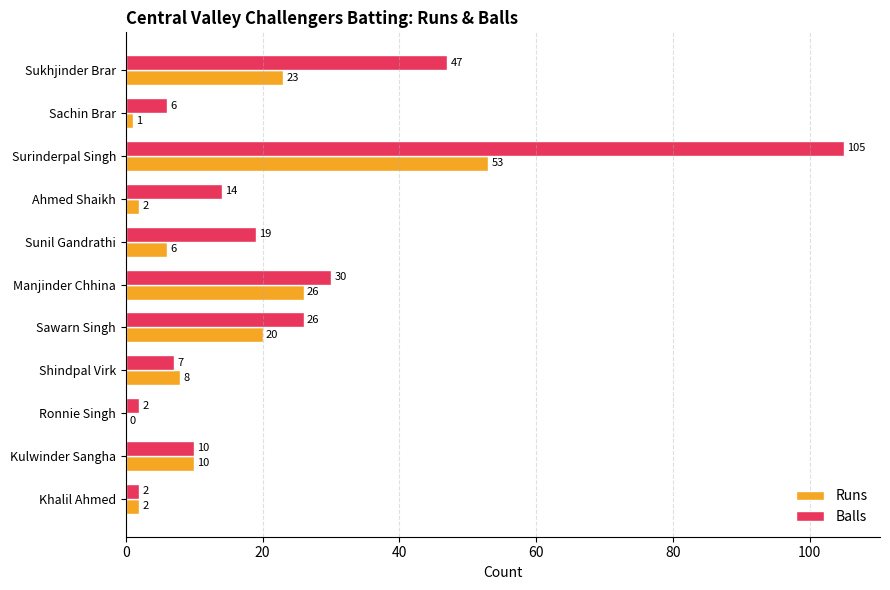

Is it true that Runs equals 53 at Surinderpal Singh?

True